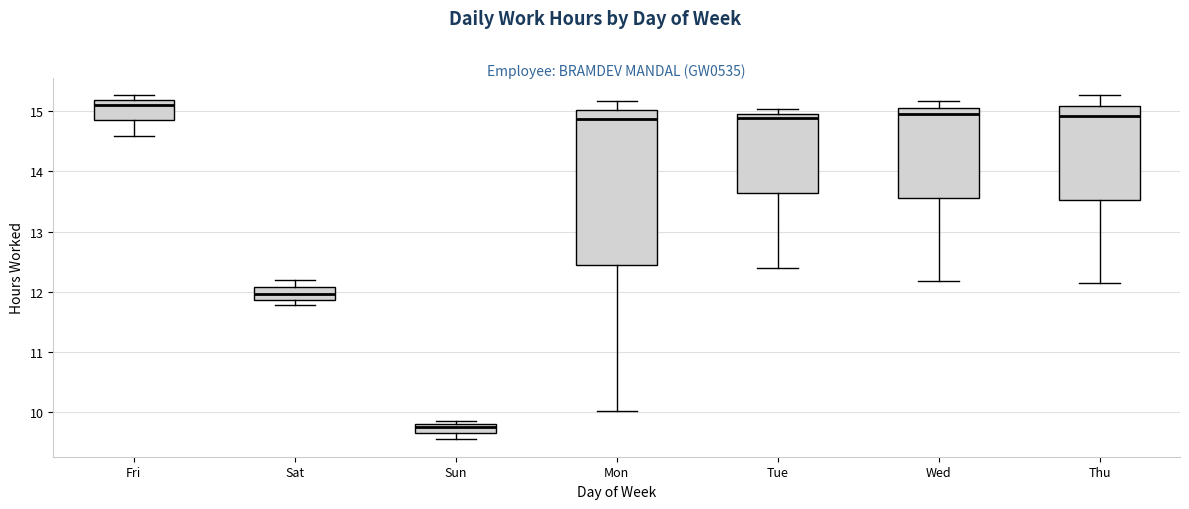

Which box's median line is the highest?

Fri